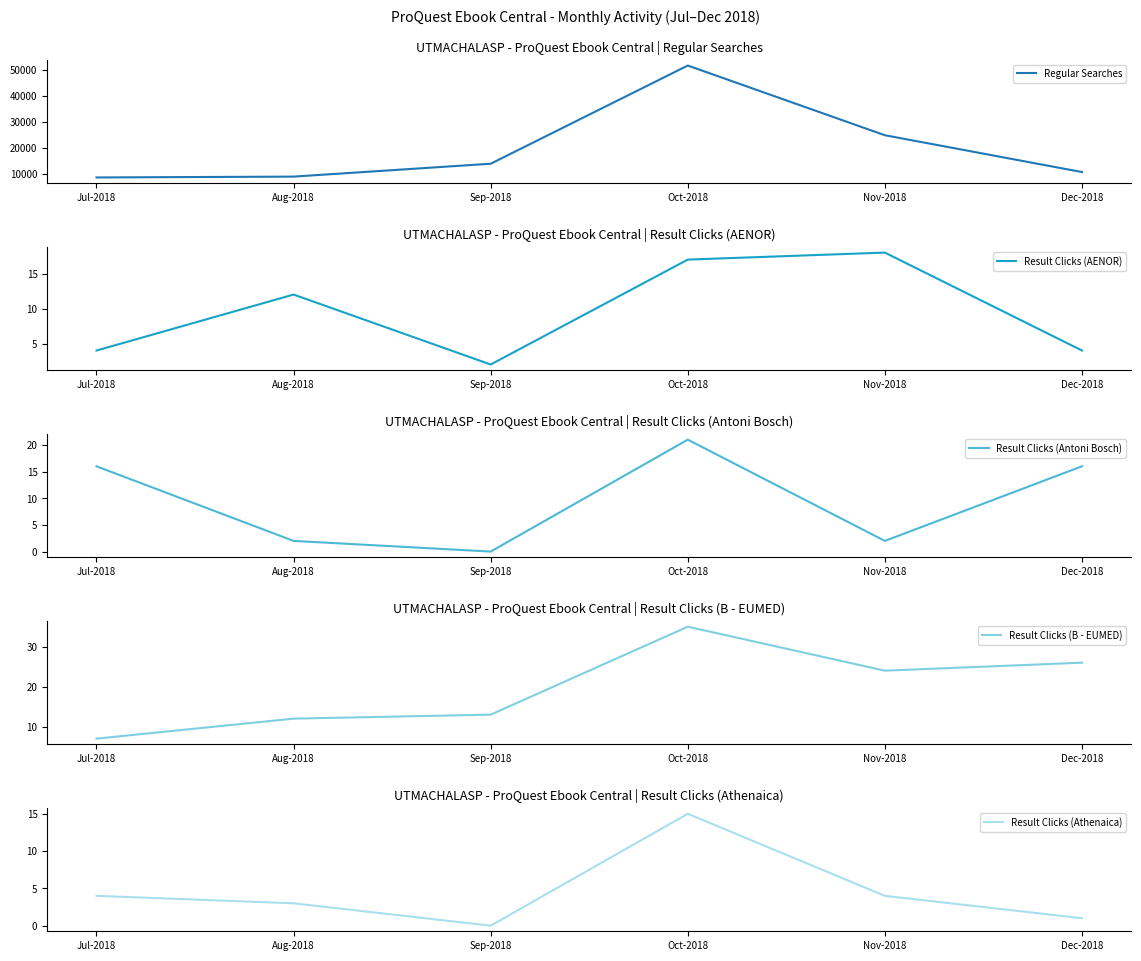

Count the number of data series in this chart.

5